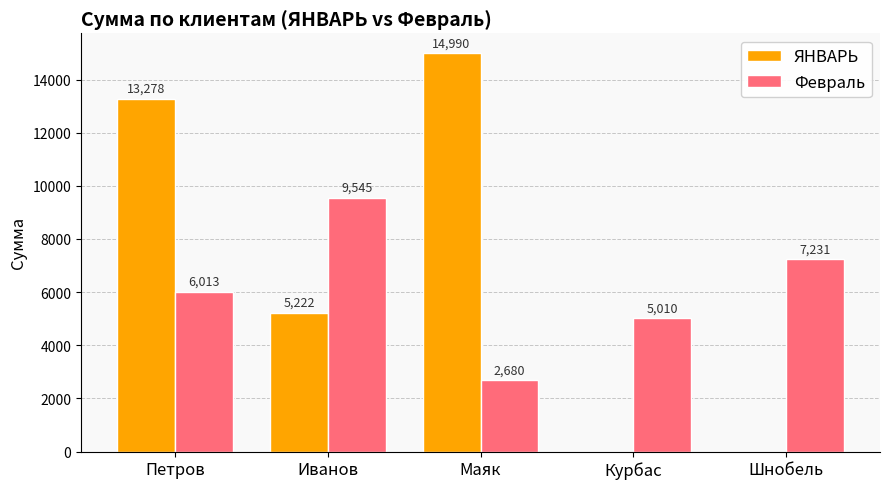

Between Иванов and Курбас, which series saw the biggest shift?

ЯНВАРЬ